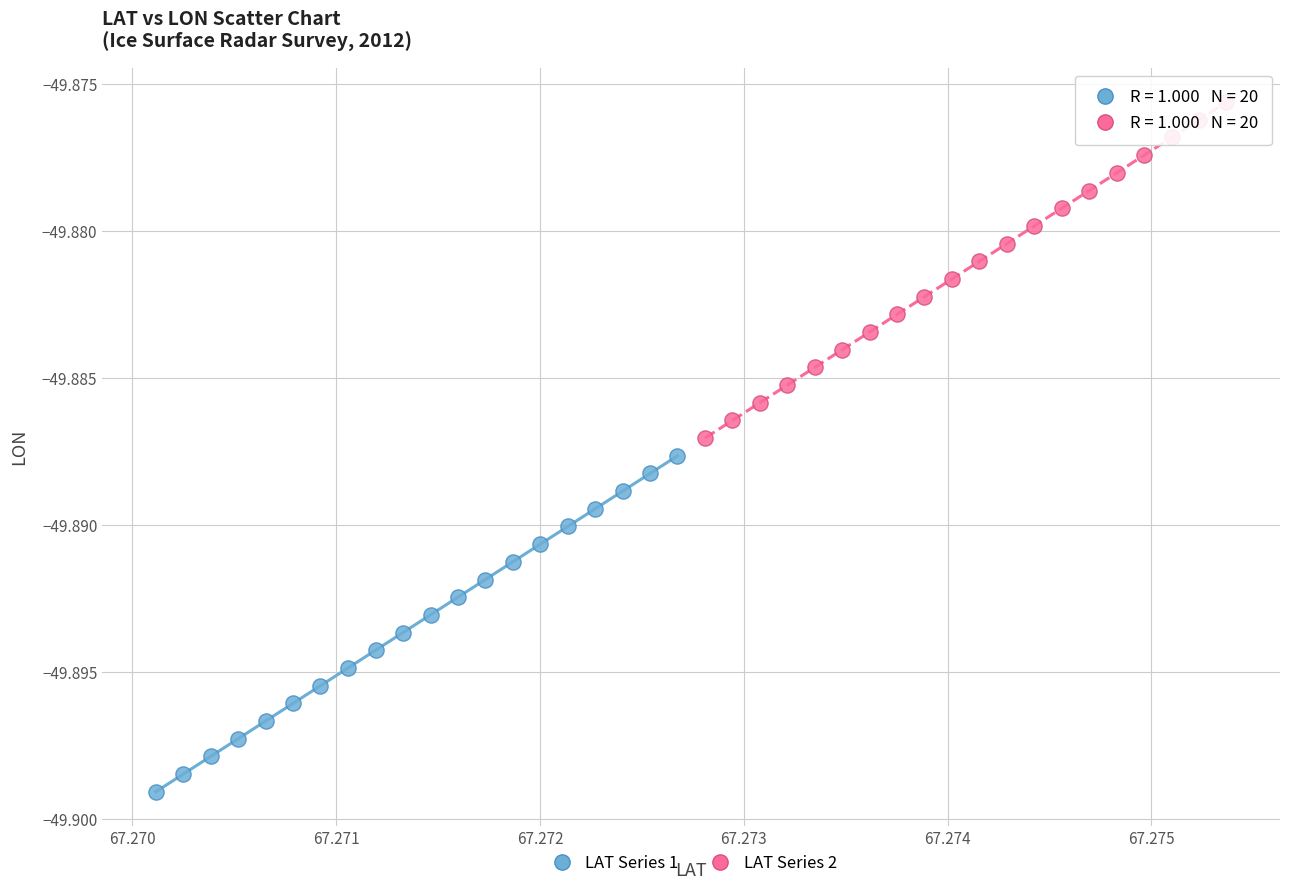

Which series reaches the maximum Y coordinate?

LAT Series 2